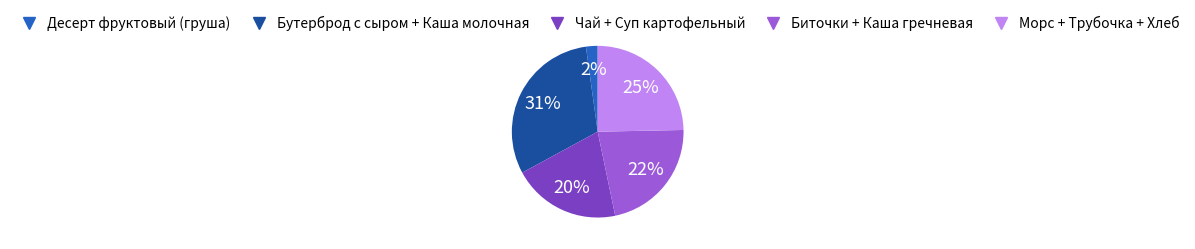

To the nearest percent, what is the average slice percentage?

20%